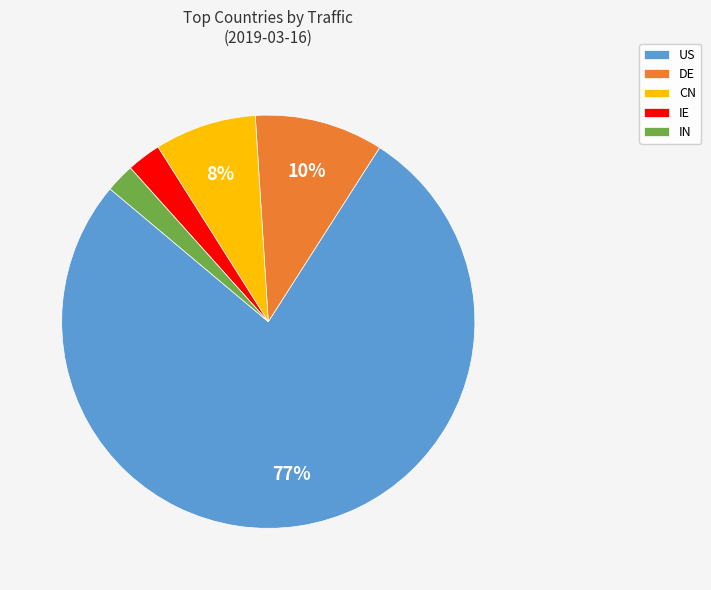

Which has a higher value, DE or CN?

DE